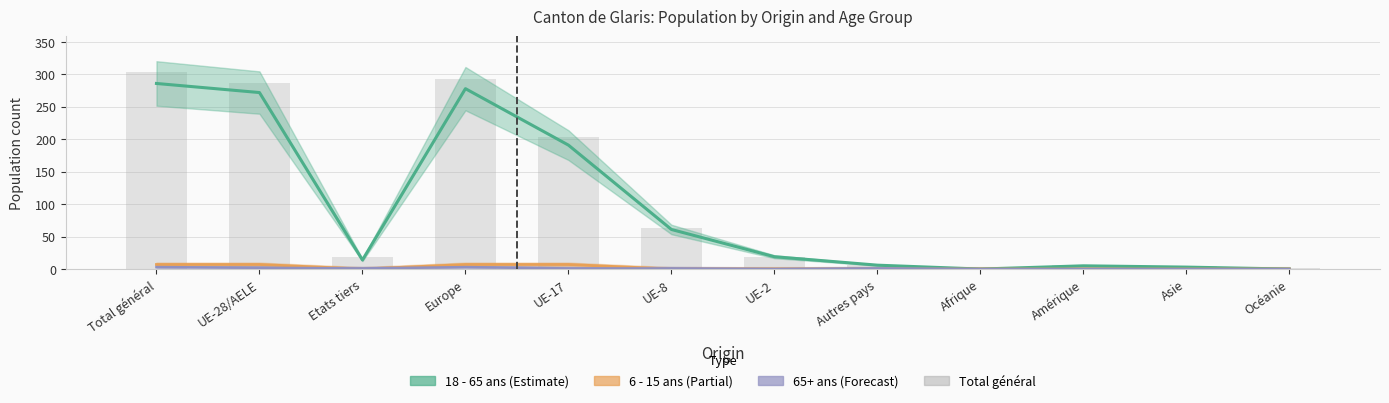

What position from the right is Océanie?

1